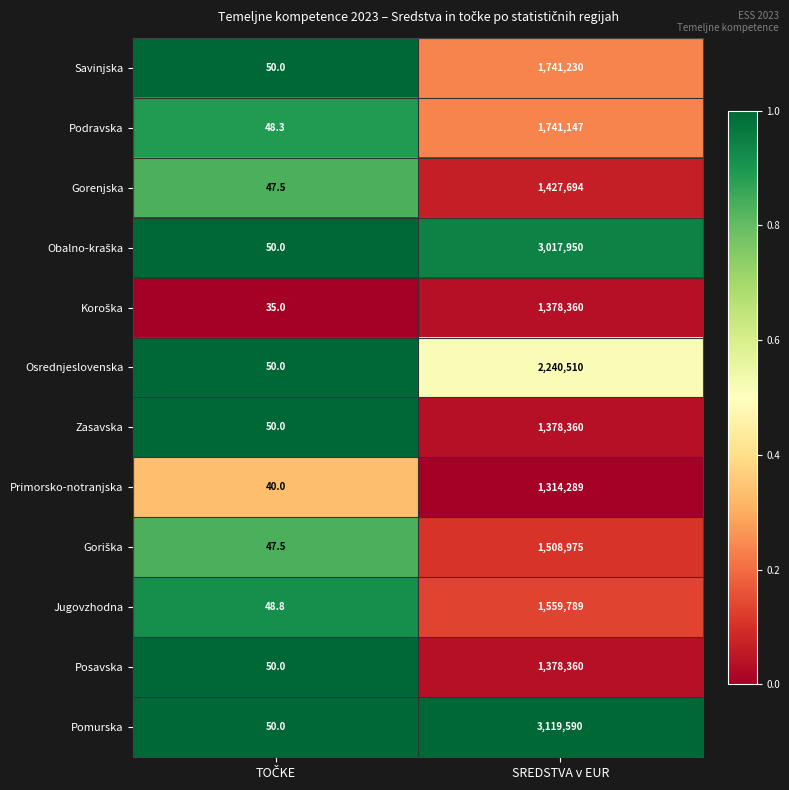

What is the difference between the highest and lowest values at SREDSTVA v EUR?

1805301.0